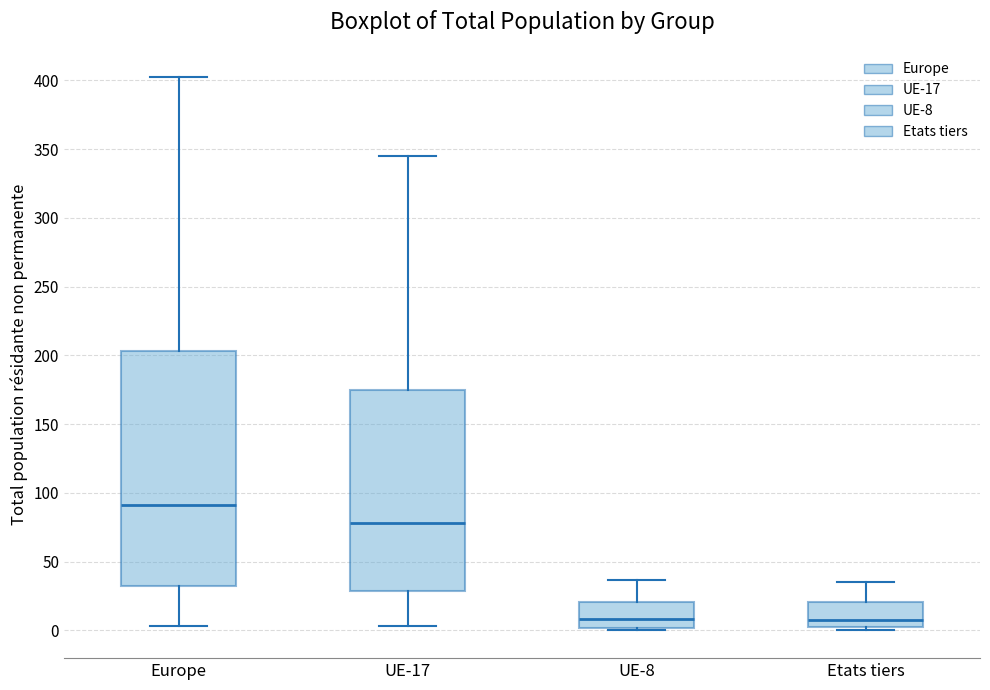

Comparing the boxes themselves (not the whiskers), which one is the tallest?

Europe